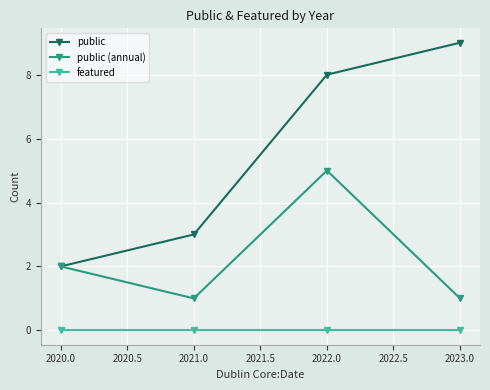

What position from the right is 2021.0?

3